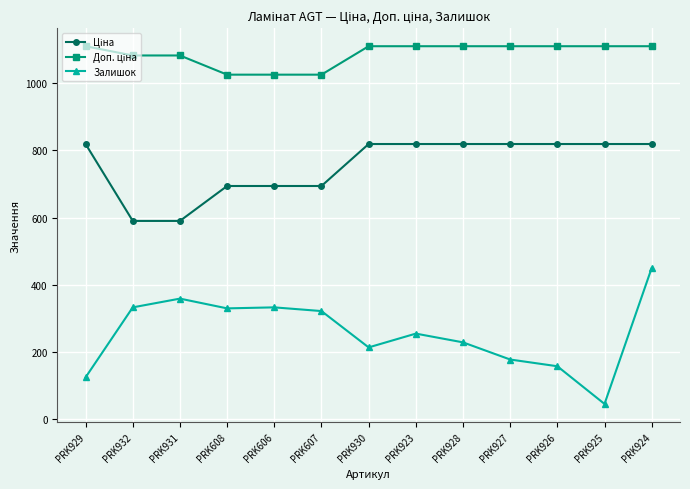

At how many categories does at least one series exceed 507?

13